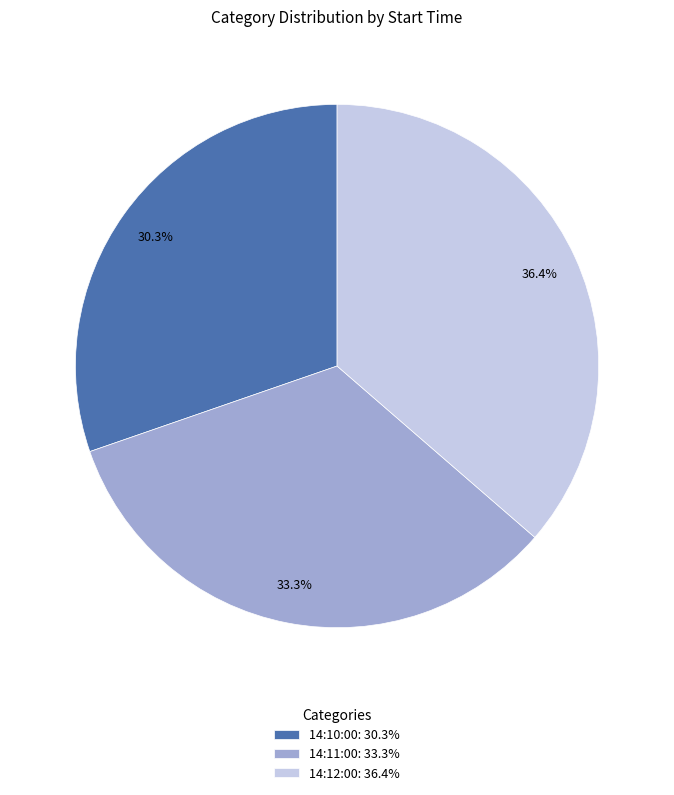

To the nearest percent, what is the combined percentage of 14:12:00 and 14:11:00?

70%